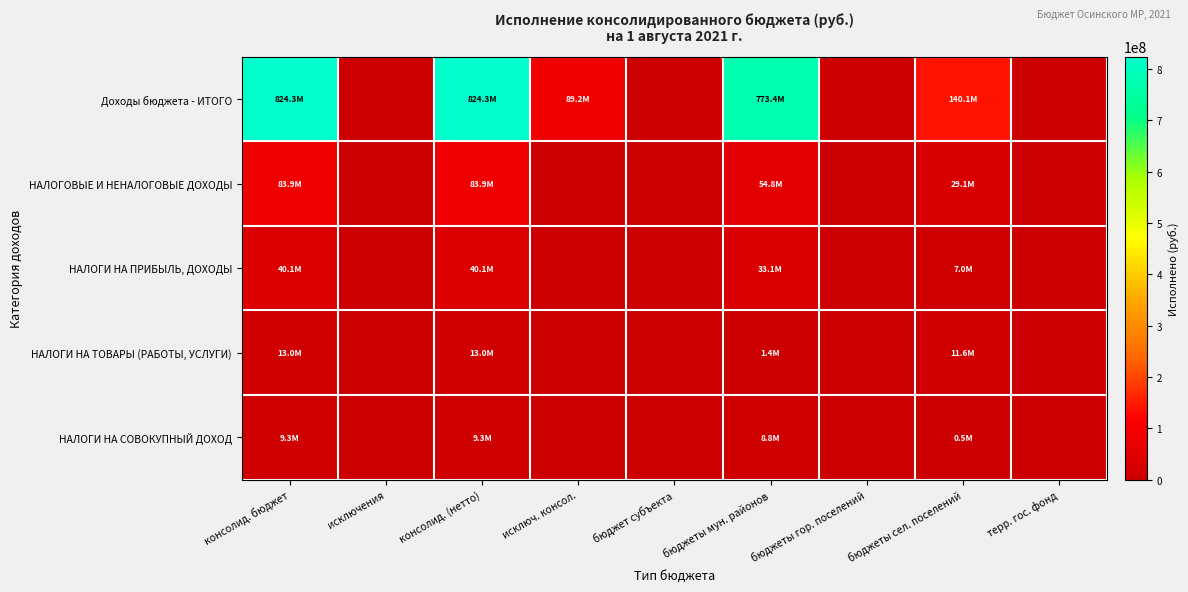

How many distinct data groups are displayed?

5